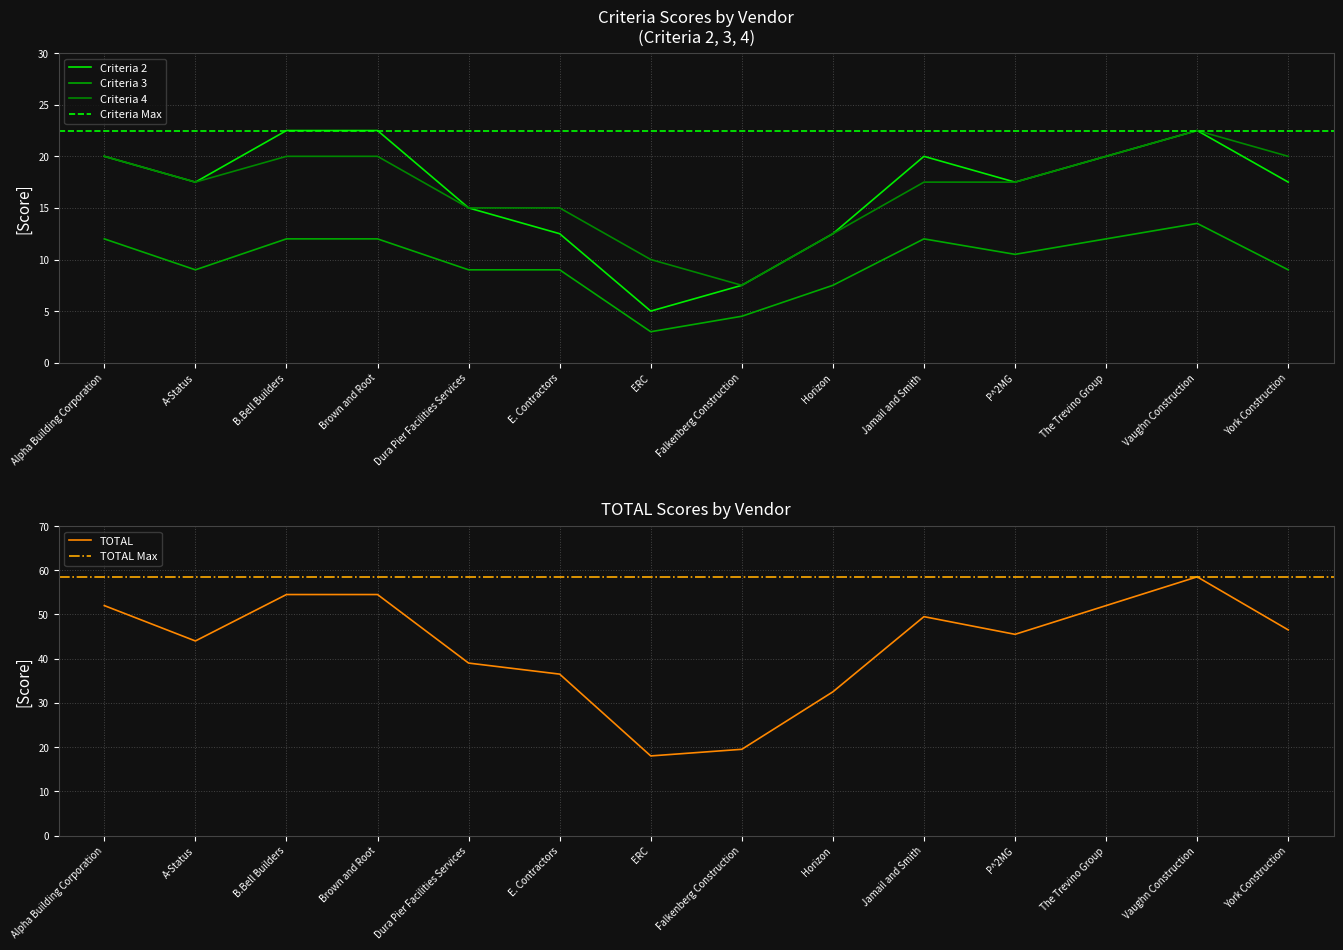

True or false: Criteria 2 and Criteria 3 cross at least once.

False